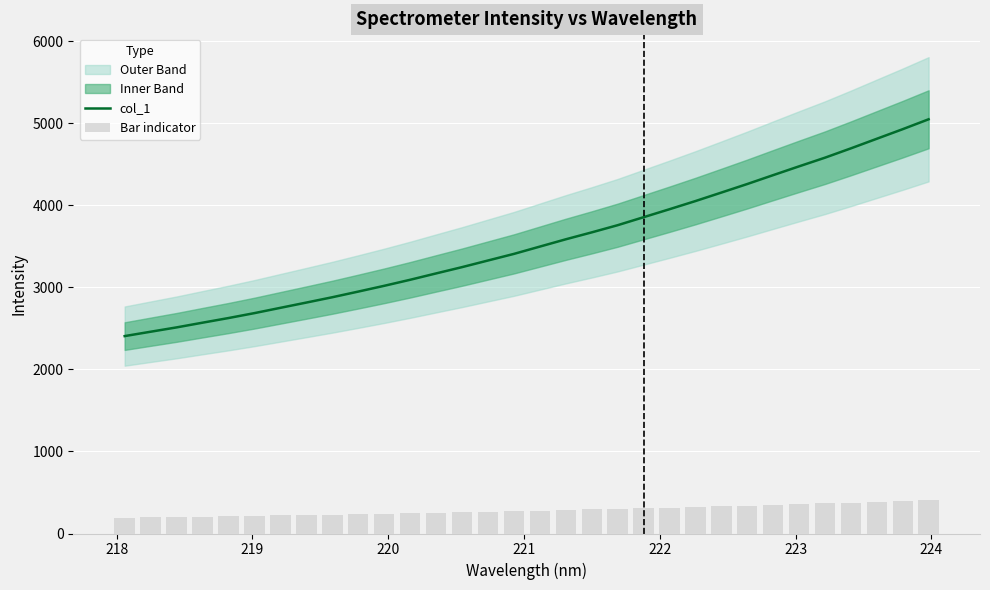

What is the value of the col_1 bar at the 8th from the left?

2815.6